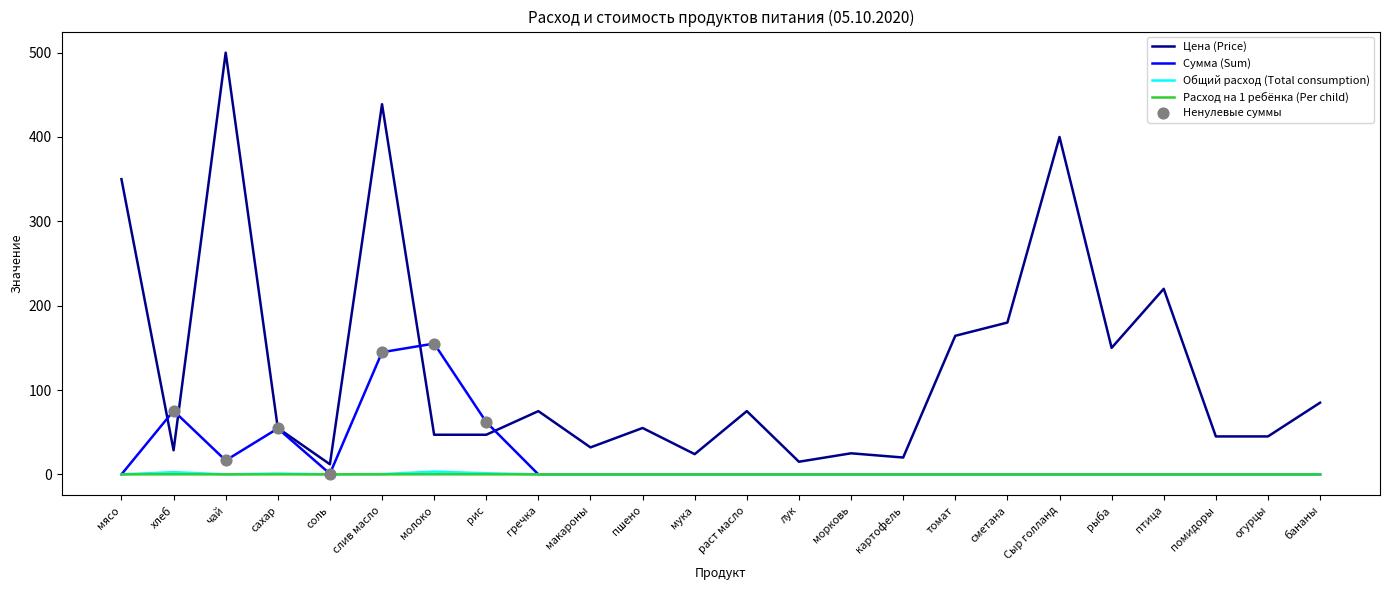

Which series has the largest total across all categories?

Цена (Price)